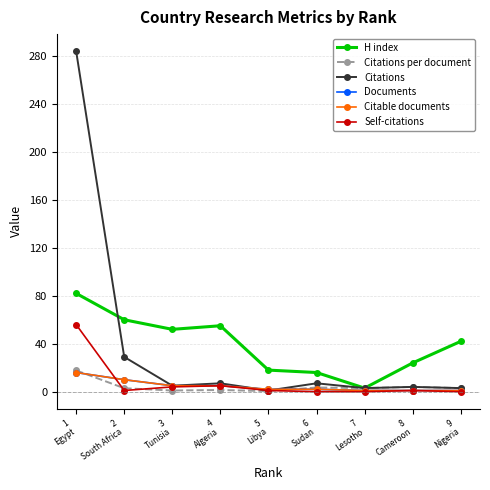

Does the chart have visible grid lines?

Yes